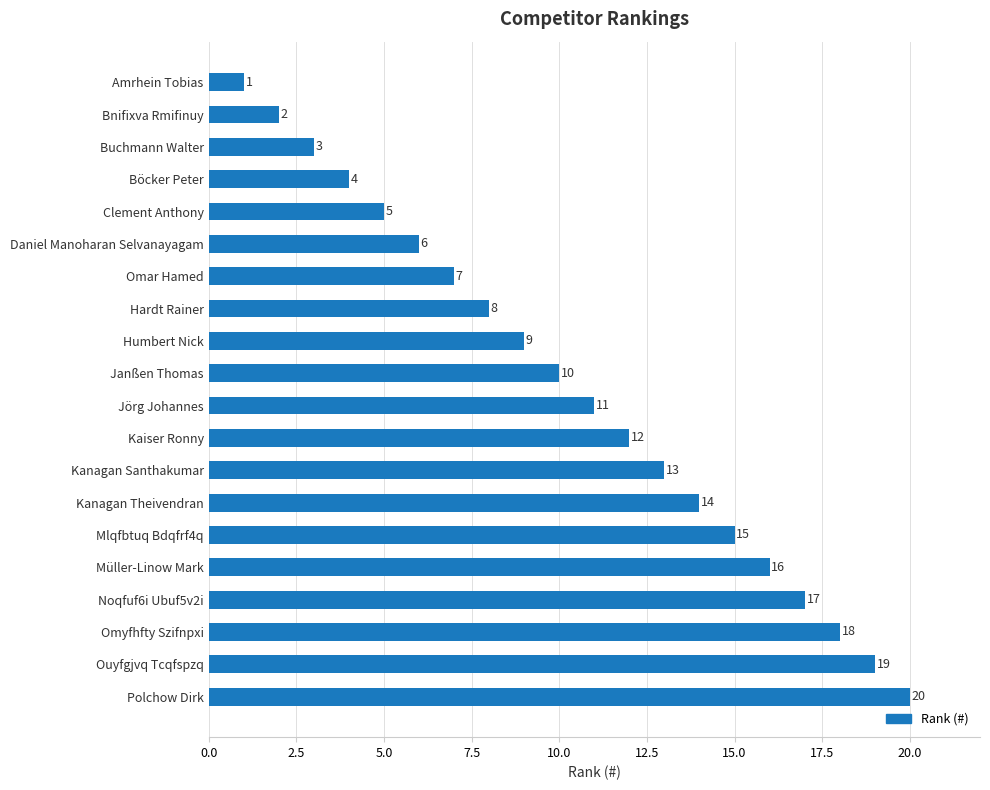

What is the ratio of the value at Kaiser Ronny to the value at Buchmann Walter?

4.0